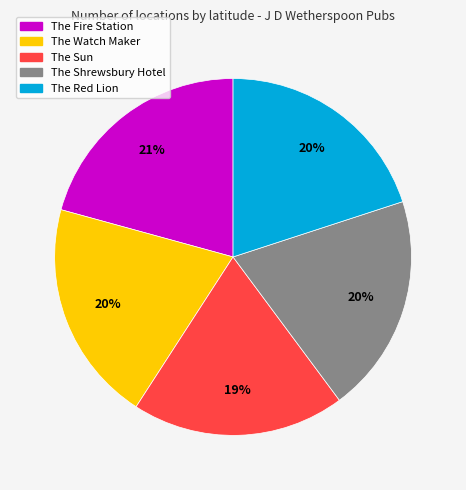

Is it true that The Sun is 26% of the pie?

False